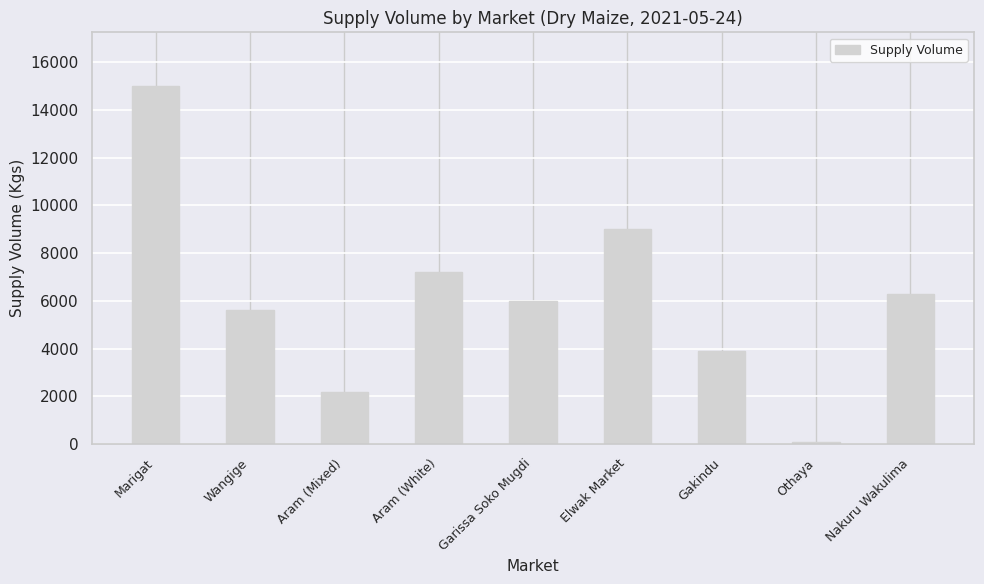

Rank the categories by value from lowest to highest.

Othaya, Aram (Mixed), Gakindu, Wangige, Garissa Soko Mugdi, Nakuru Wakulima, Aram (White), Elwak Market, Marigat